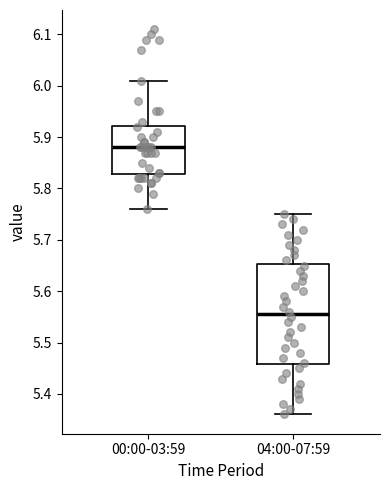

Reading left to right, transcribe this box plot: for each box, give where its median line is, the range the box spans, and where its two whiskers end, as read against the y-axis. The values are not printed on the chart, so give them approximately, as read against the axis.

00:00-03:59: median 5.88, box 5.83 to 5.92, whiskers 5.76 to 6.01
04:00-07:59: median 5.56, box 5.46 to 5.65, whiskers 5.36 to 5.75